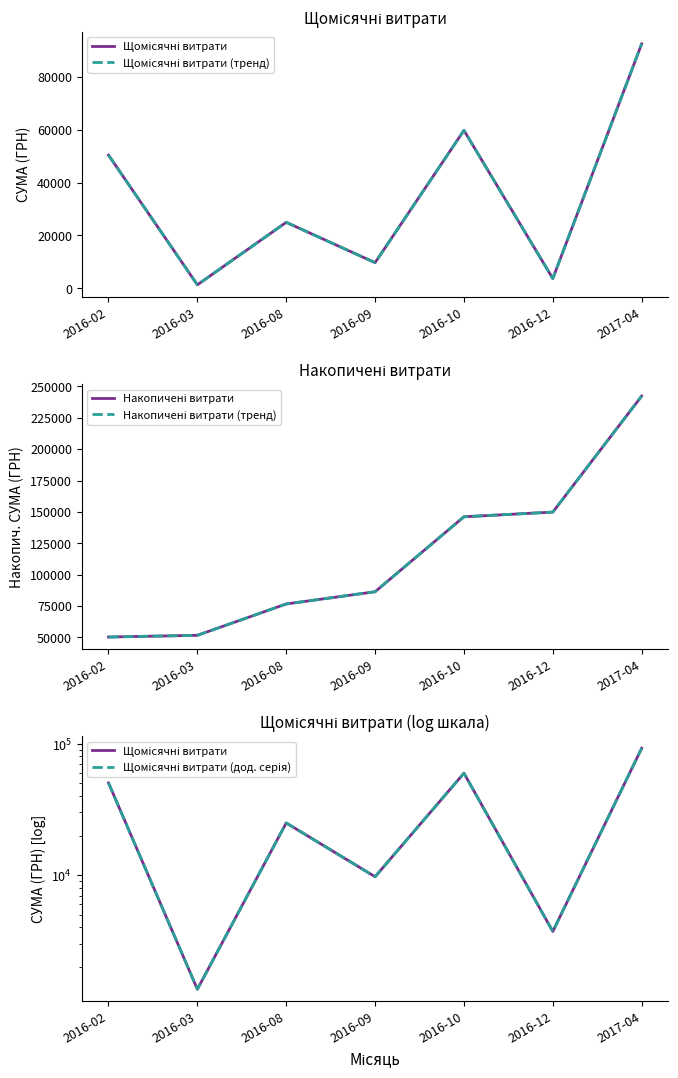

Where does the Щомісячні витрати series first go above 24964?

2016-02